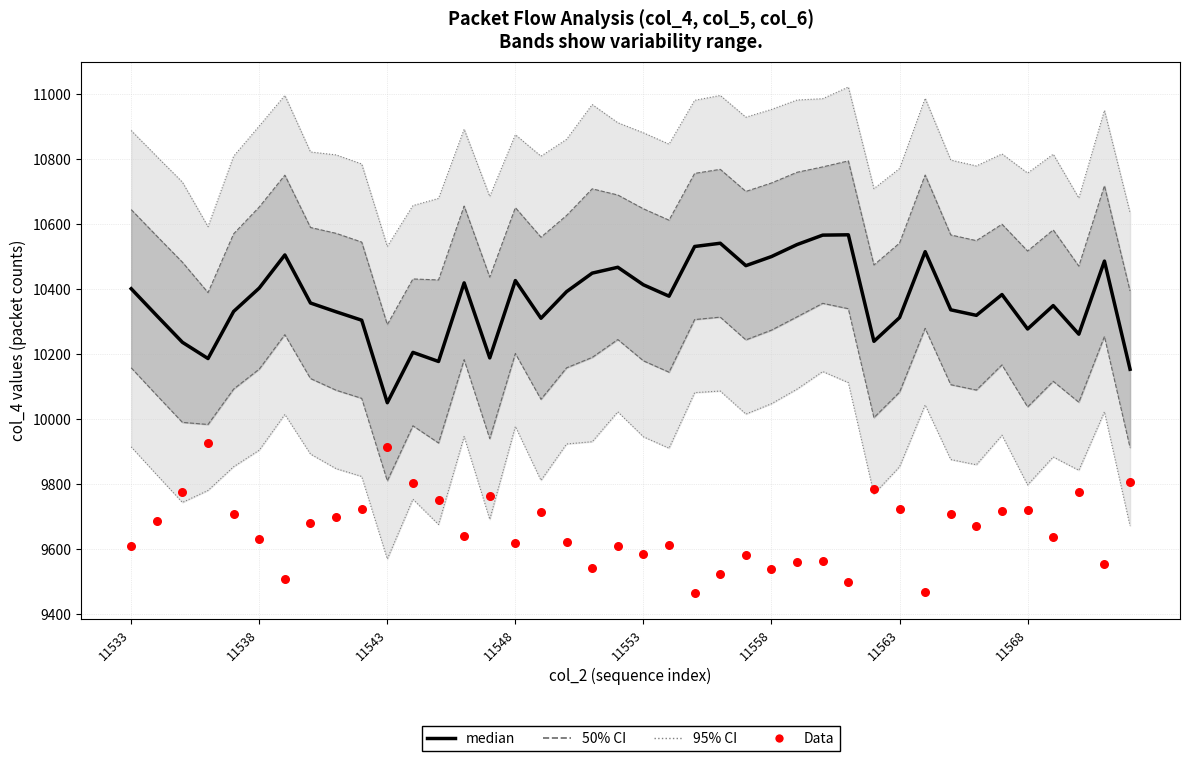

What is the total value across all series at 37?

20035